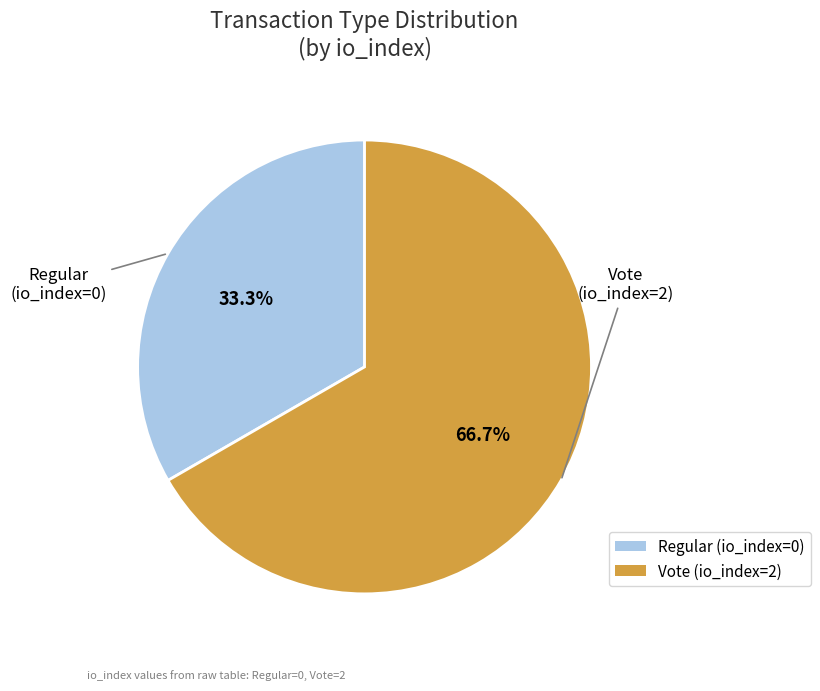

Which slice is the smallest?

Regular (io_index=0)